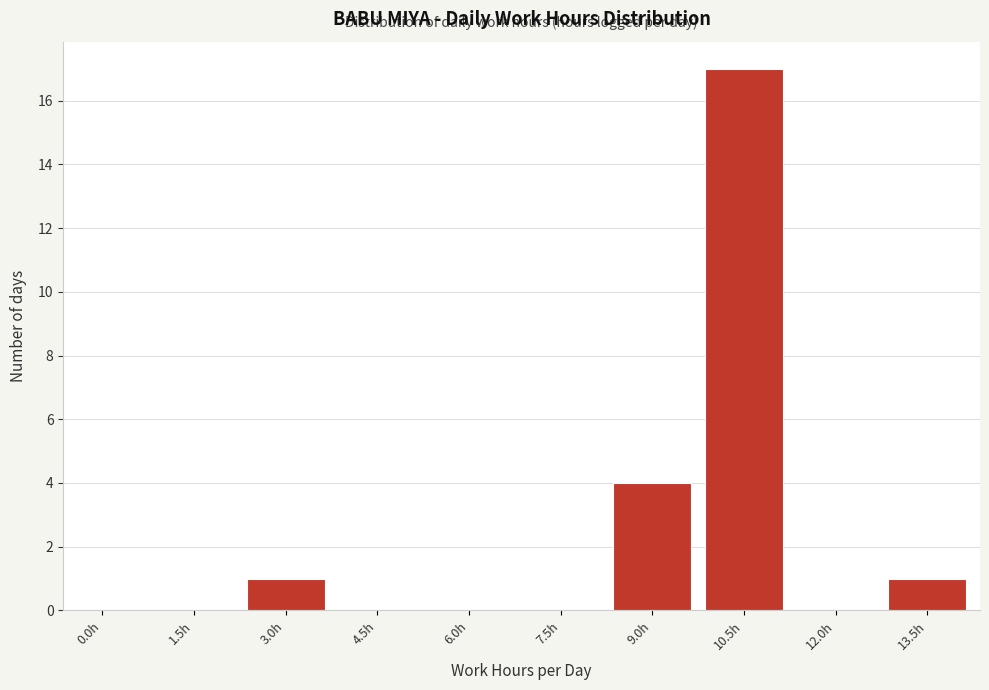

Reading right to left, extract all data points from this chart.

13.5h=1	12.0h=0	10.5h=17	9.0h=4	7.5h=0	6.0h=0	4.5h=0	3.0h=1	1.5h=0	0.0h=0